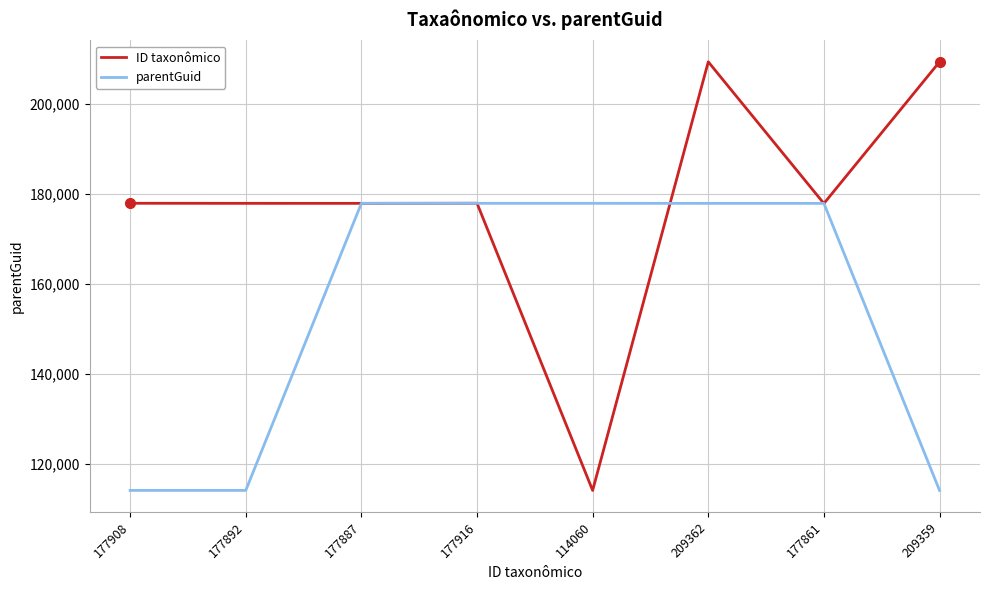

How many values in the parentGuid series are below 177887?

3